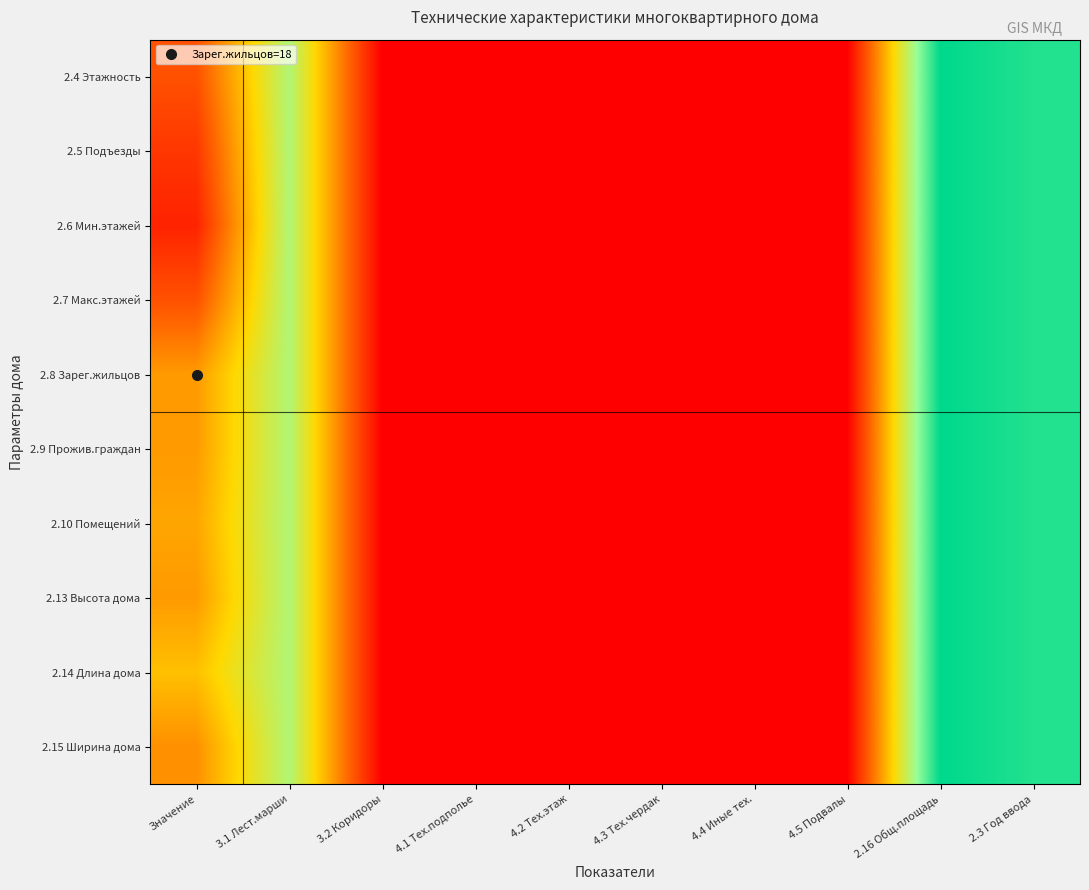

Which series has the largest total across all categories?

2.14 Длина дома